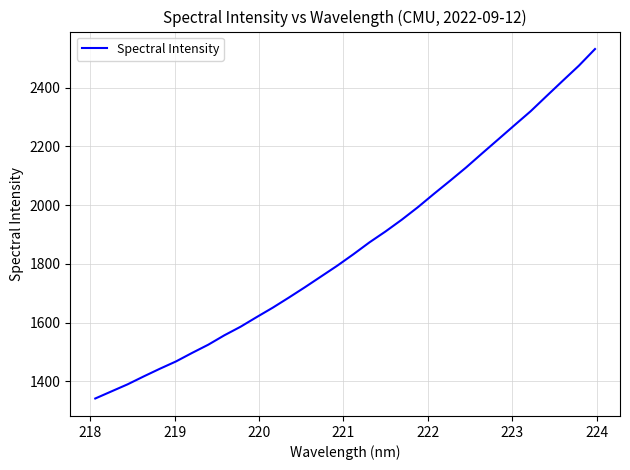

What is the smallest value displayed?

1342.1